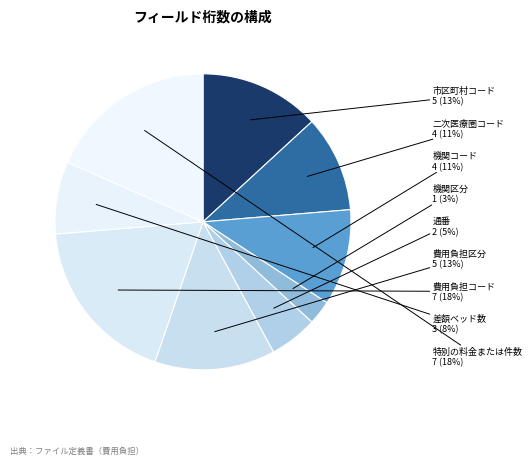

What percentage is the 市区町村コード slice, to the nearest percent?

13%